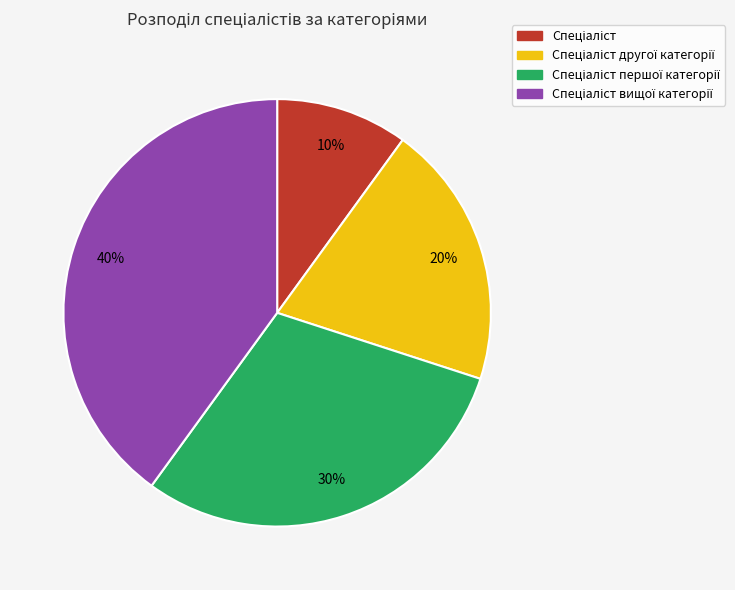

To the nearest percent, what is the average slice percentage?

25%